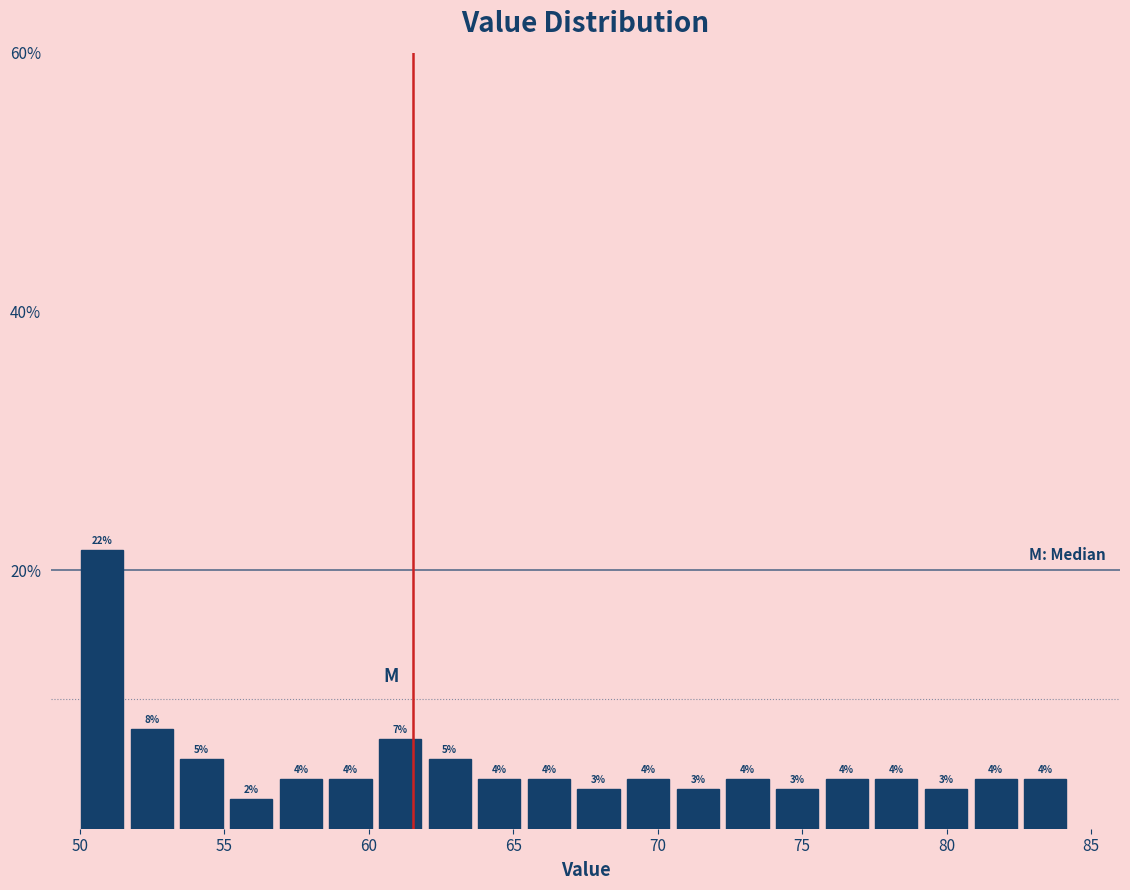

Read against the x-axis, roughly where is the centre of the tallest bar?

51.0